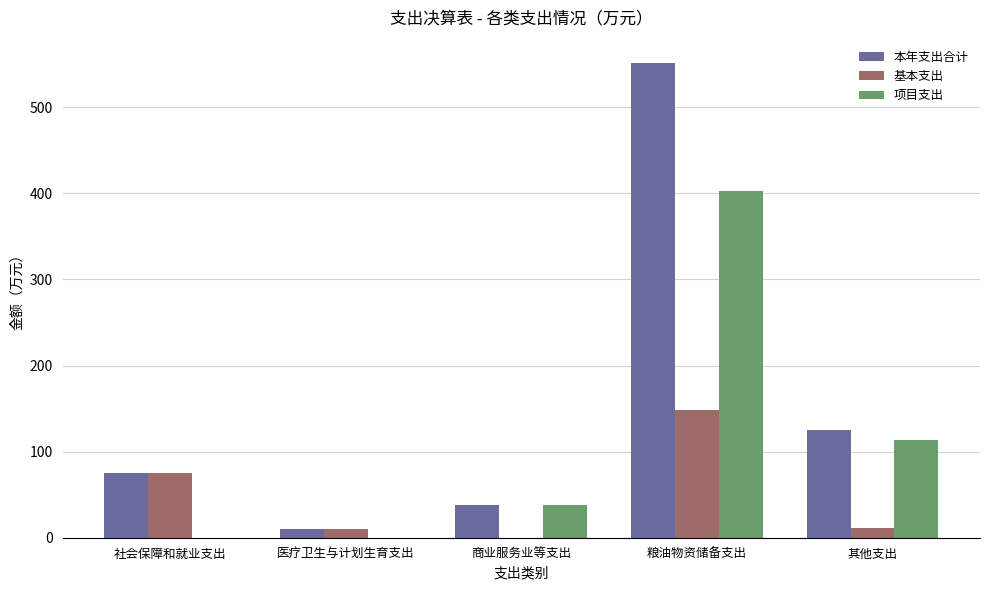

Which category has the highest value across all series?

粮油物资储备支出